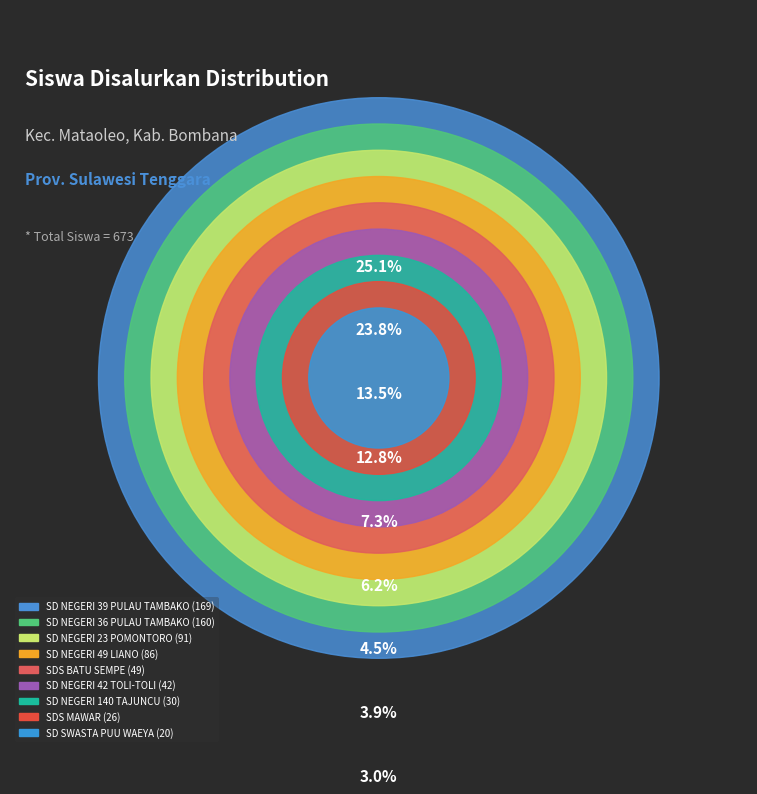

To the nearest percent, what portion does SDS MAWAR represent?

4%